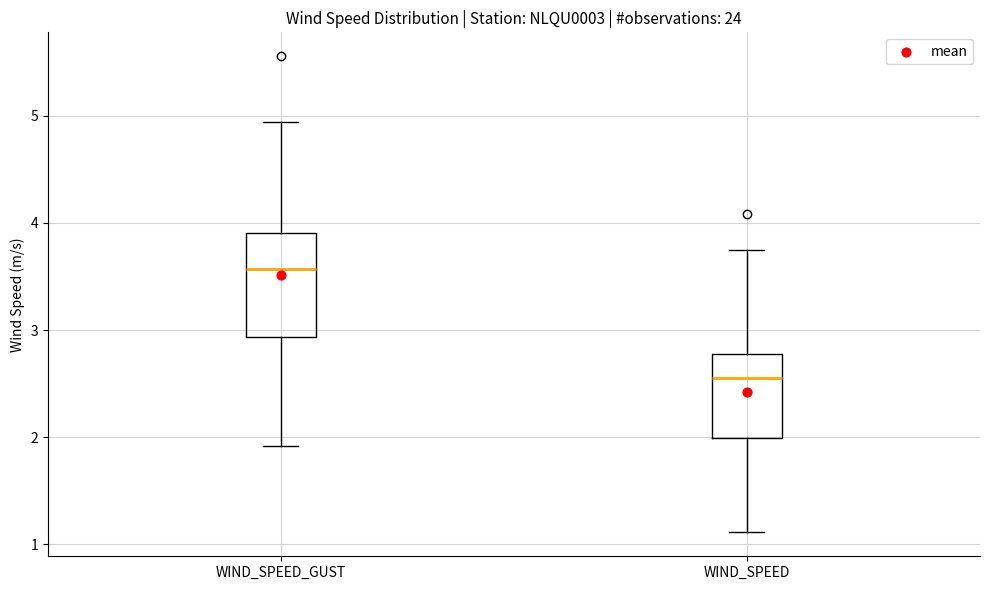

Reading left to right, transcribe this box plot: for each box, give where its median line is, the range the box spans, and where its two whiskers end, as read against the y-axis. The values are not printed on the chart, so give them approximately, as read against the axis.

WIND_SPEED_GUST: median 3.6, box 2.9 to 3.9, whiskers 1.9 to 4.9
WIND_SPEED: median 2.6, box 2.0 to 2.8, whiskers 1.1 to 3.8